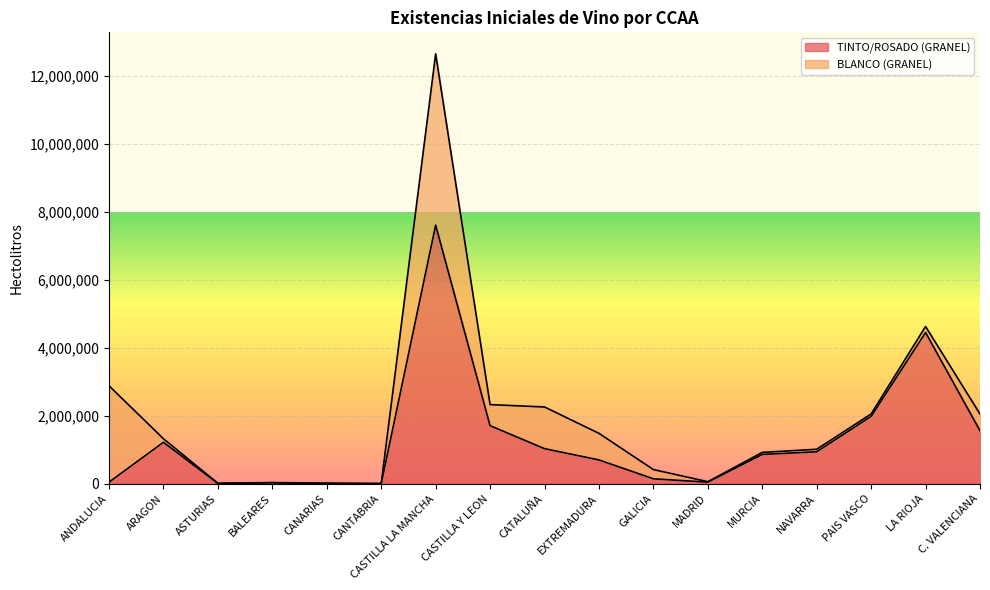

What is the ratio of the value at ASTURIAS to the value at ANDALUCIA?

0.2